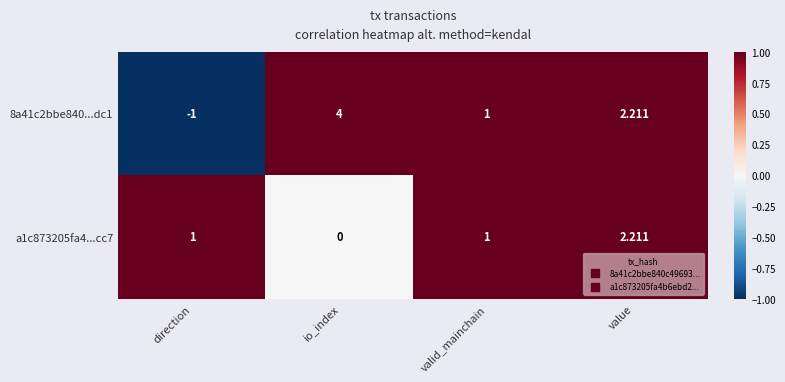

Where does the 8a41c2bbe840...dc1 series first go above 2?

io_index